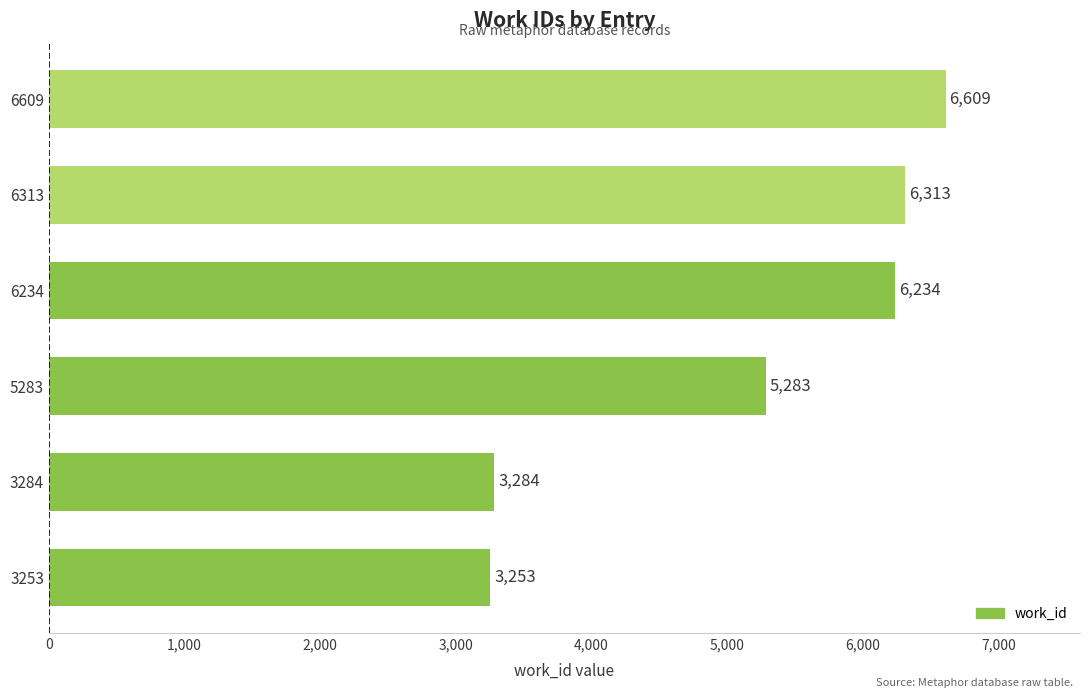

At which label is the value closest to 4931?

5283